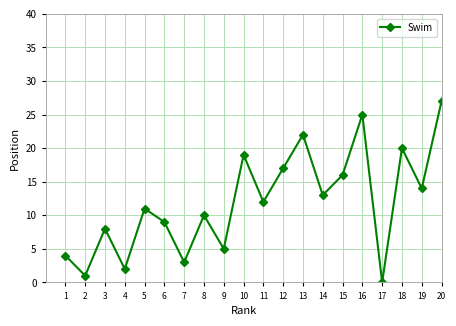

What is the ratio of the value at 4 to the value at 7?

0.7